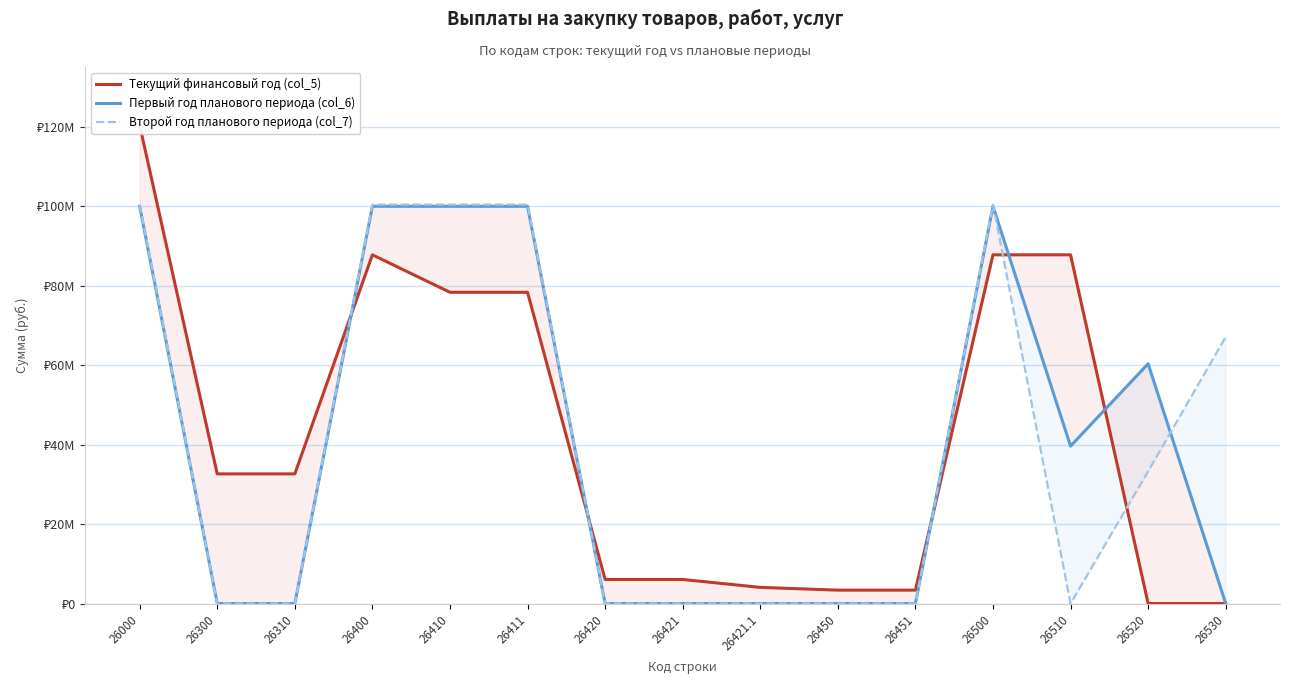

What is the approximate value of Текущий финансовый год (col_5) at 26400?

87739036.5